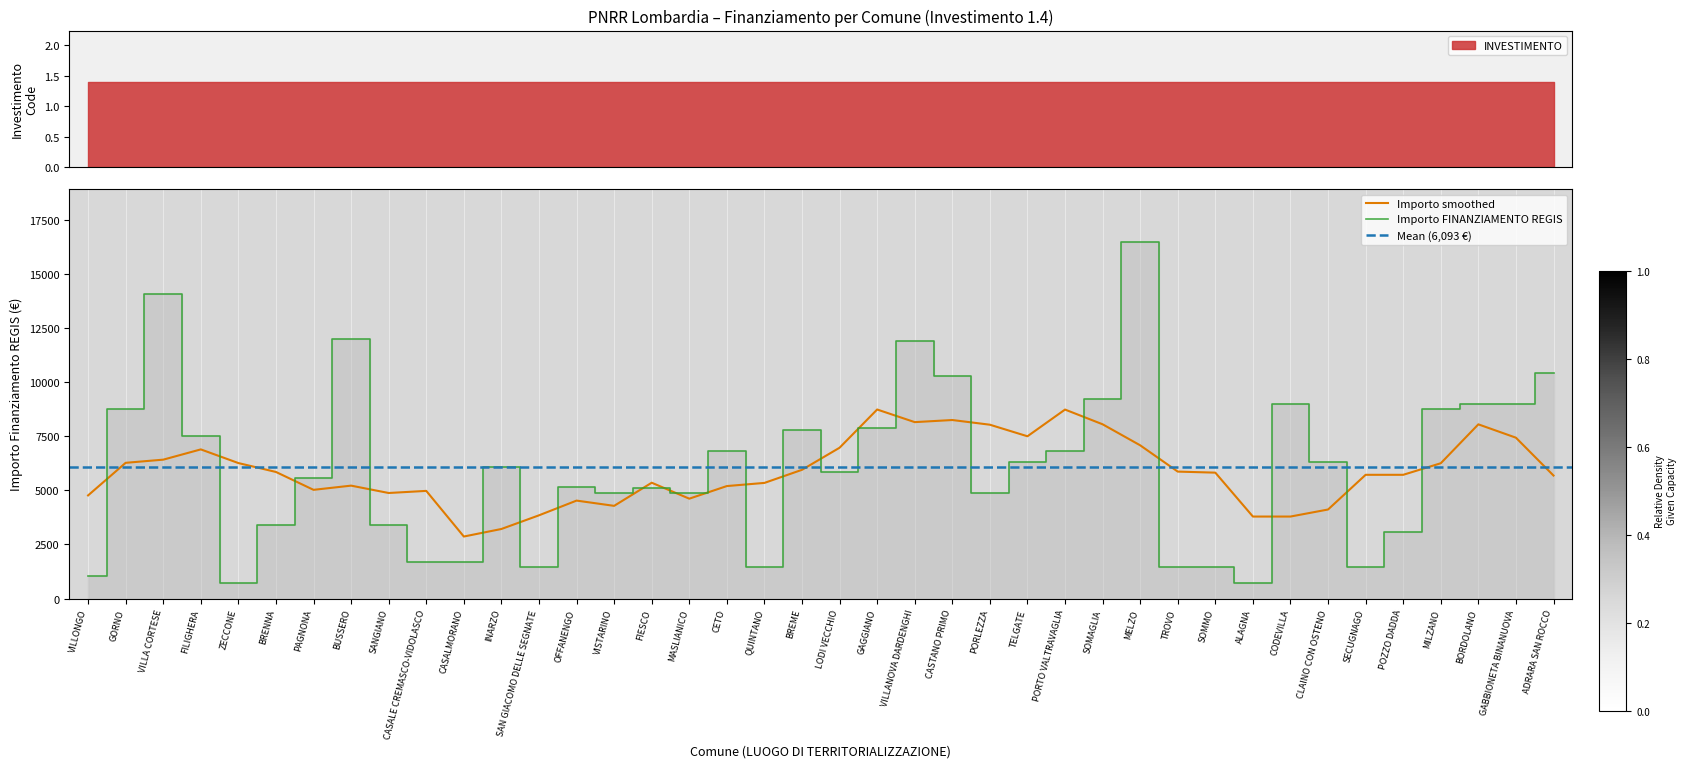

What is the label of the 29th point from the right?

INARZO